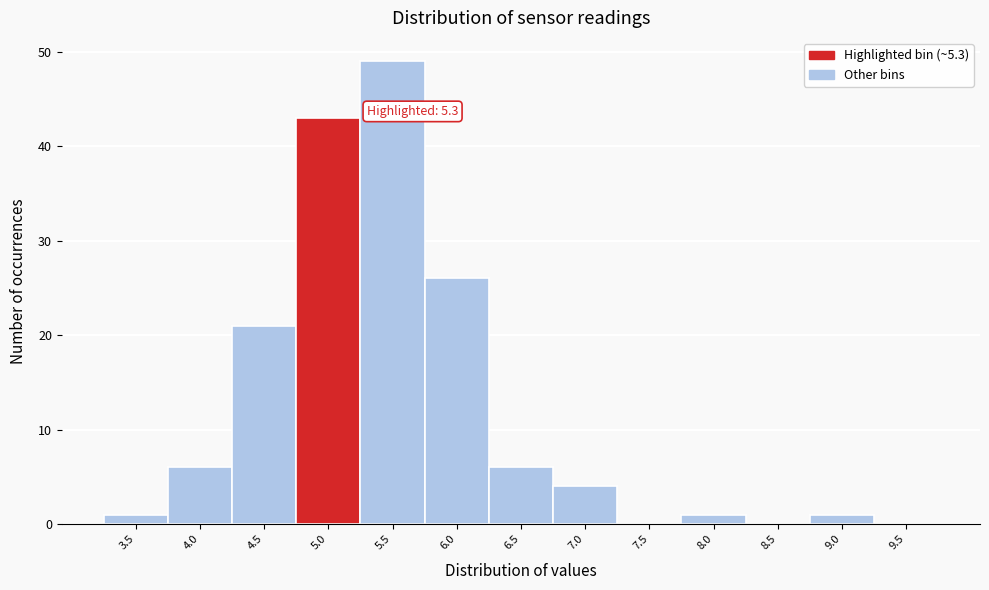

Reading left to right, list all the values displayed in this chart.

3.5=1	4.0=6	4.5=21	5.0=43	5.5=49	6.0=26	6.5=6	7.0=4	7.5=0	8.0=1	8.5=0	9.0=1	9.5=0